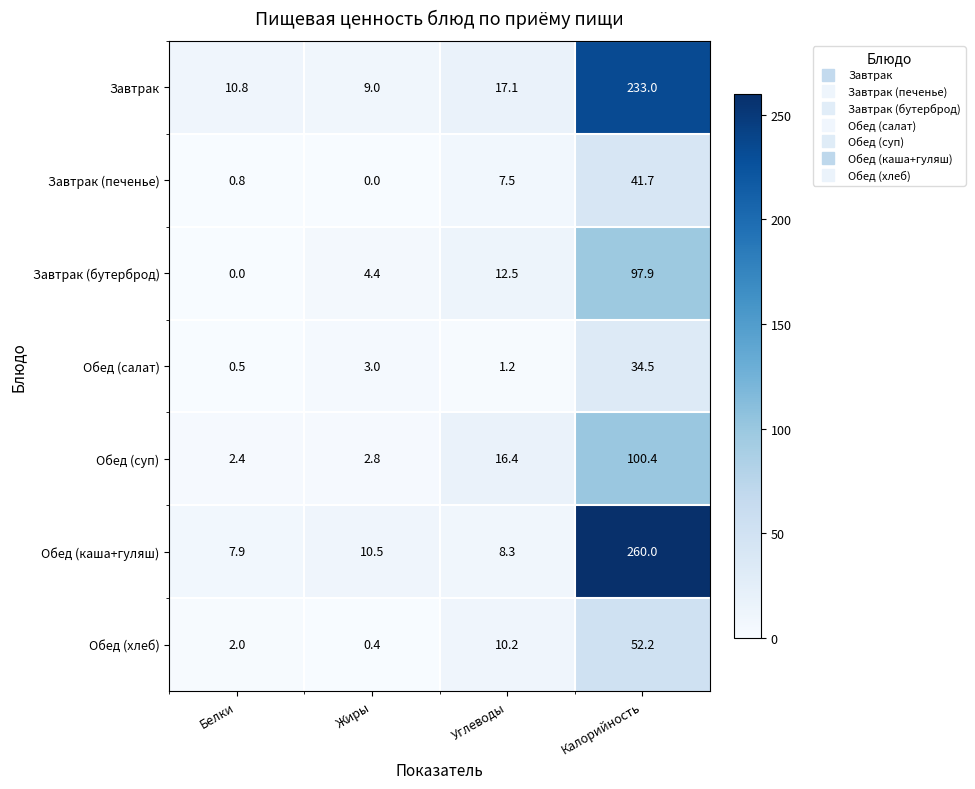

Reading left to right, list all the values displayed in this chart.

Завтрак: 10.8	9.0	17.1	233.0
Завтрак (печенье): 0.8	0.0	7.5	41.7
Завтрак (бутерброд): 0.0	4.4	12.5	97.9
Обед (салат): 0.5	3.0	1.2	34.5
Обед (суп): 2.4	2.8	16.4	100.4
Обед (каша+гуляш): 7.9	10.5	8.3	260.0
Обед (хлеб): 2.0	0.4	10.2	52.2